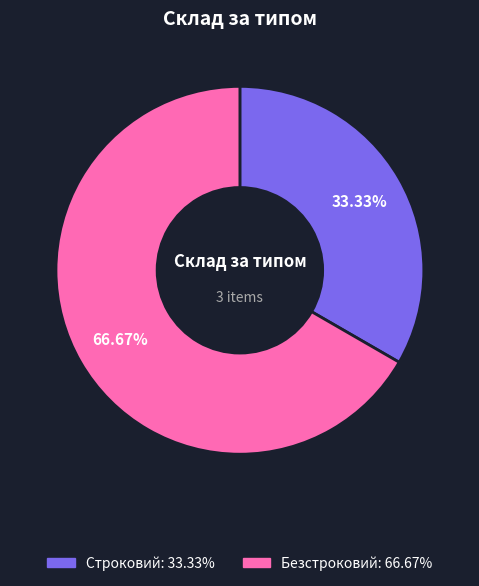

How much of the chart is everything except Строковий?

66.7%